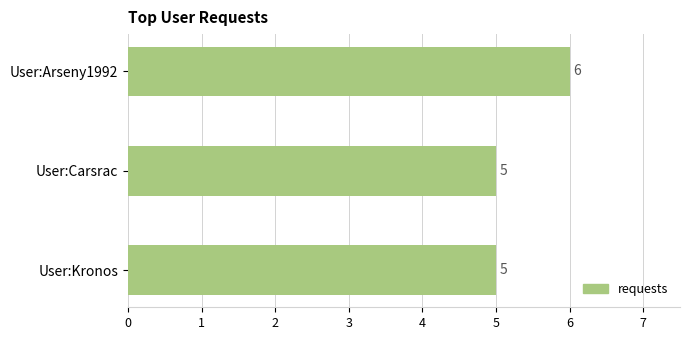

What is the greatest value displayed?

6